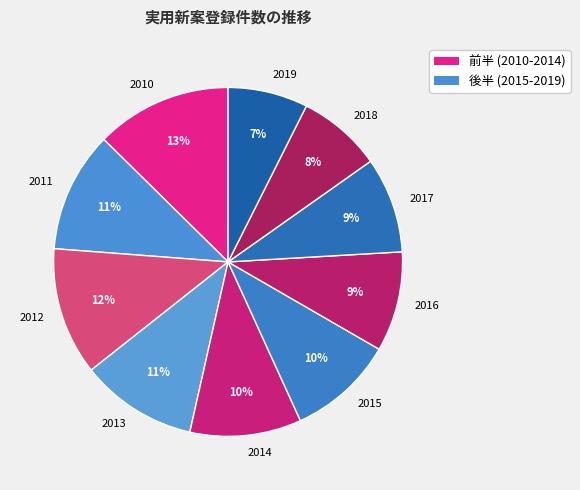

What is the largest slice in the pie chart?

2010